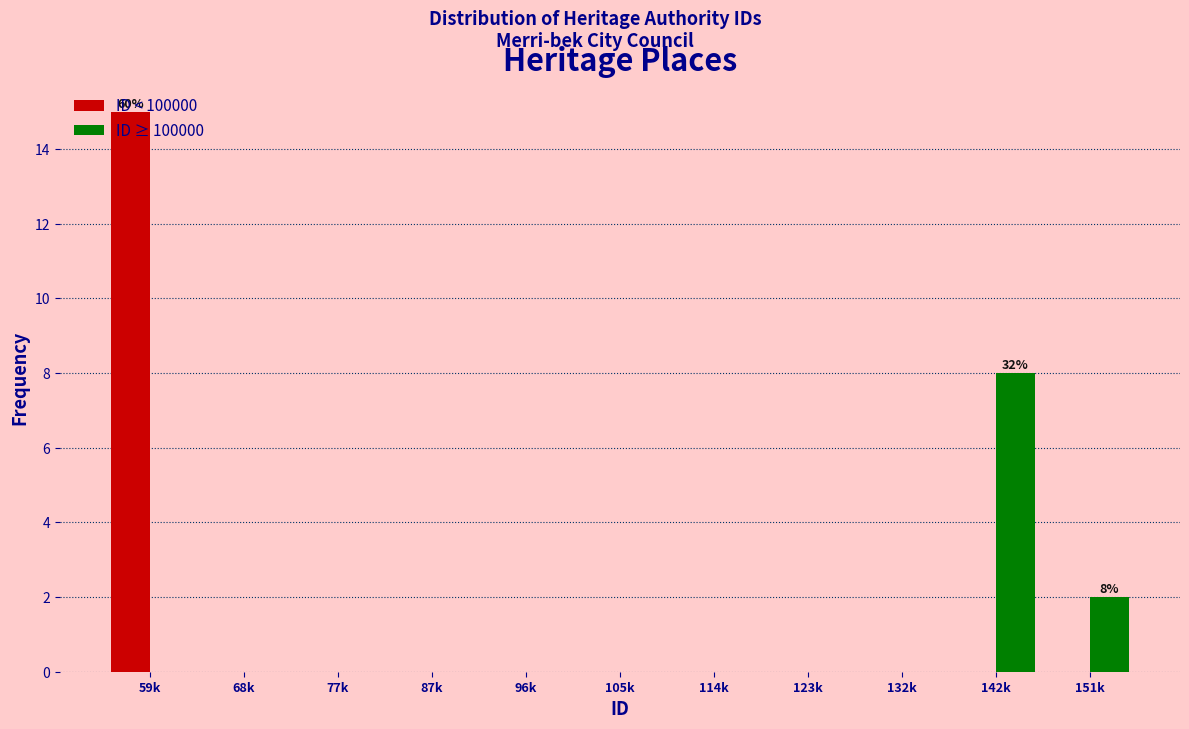

What is the sum of all ID ≥ 100000 values?

10